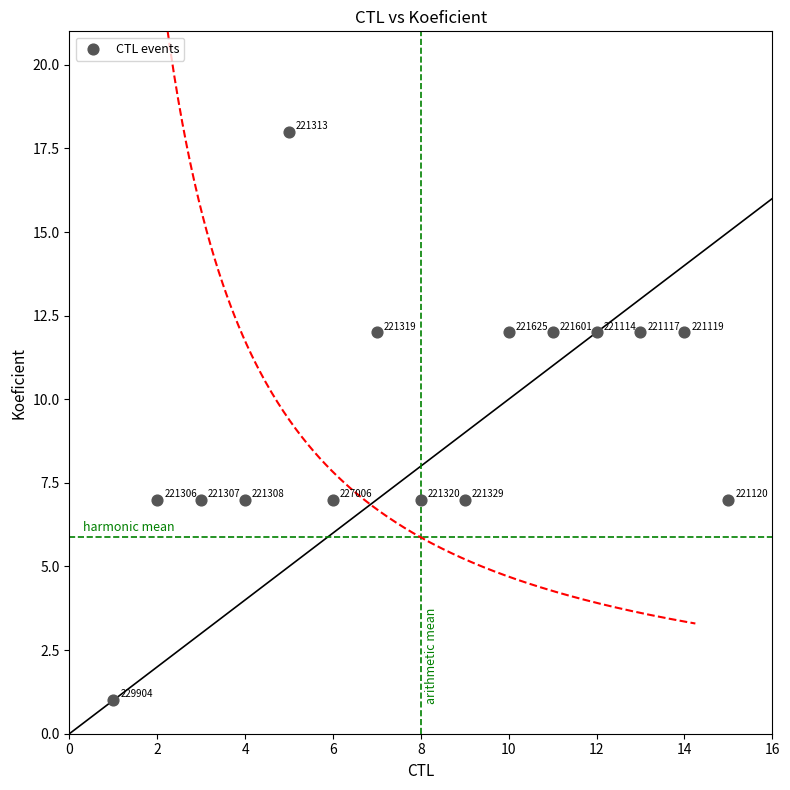

What is the range of X values (max minus min)?

14